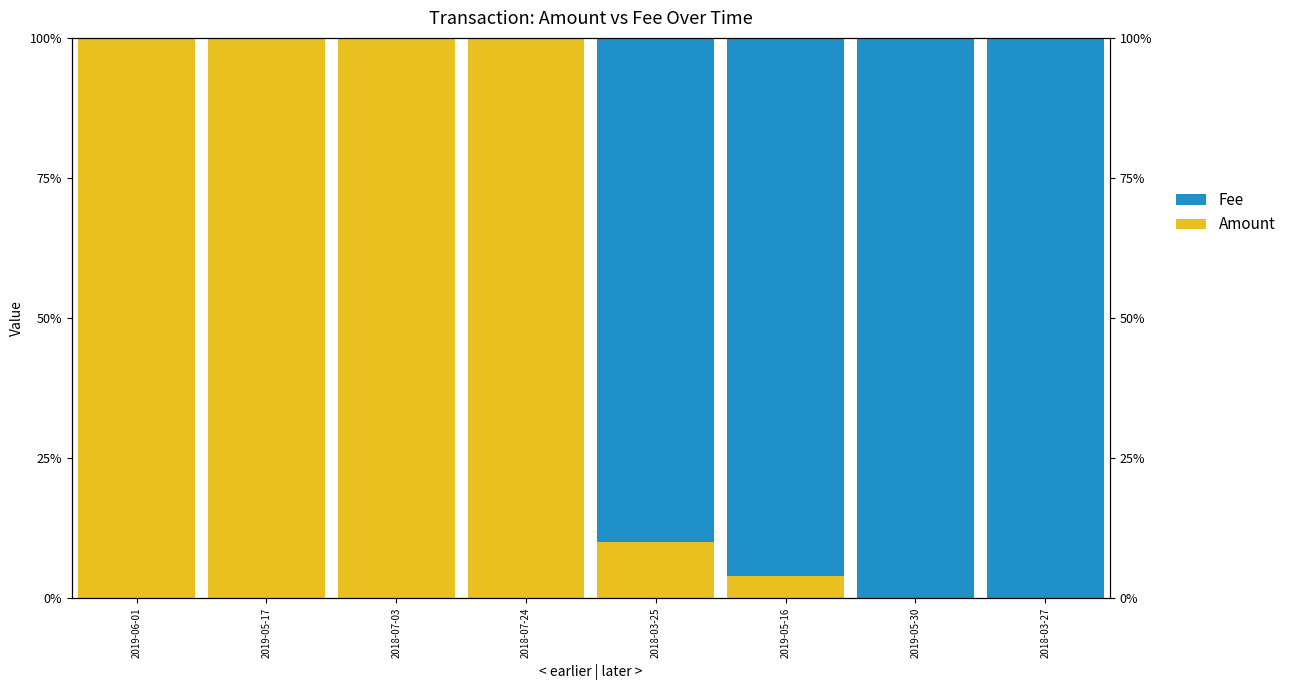

The Amount series shows 0.0 at 2018-03-25. True or false?

False